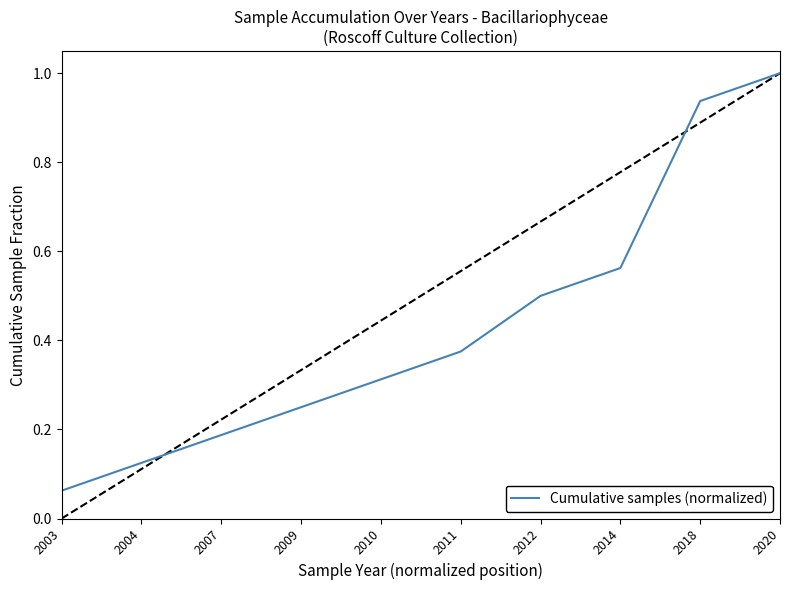

What is the maximum value shown in the chart?

1.0